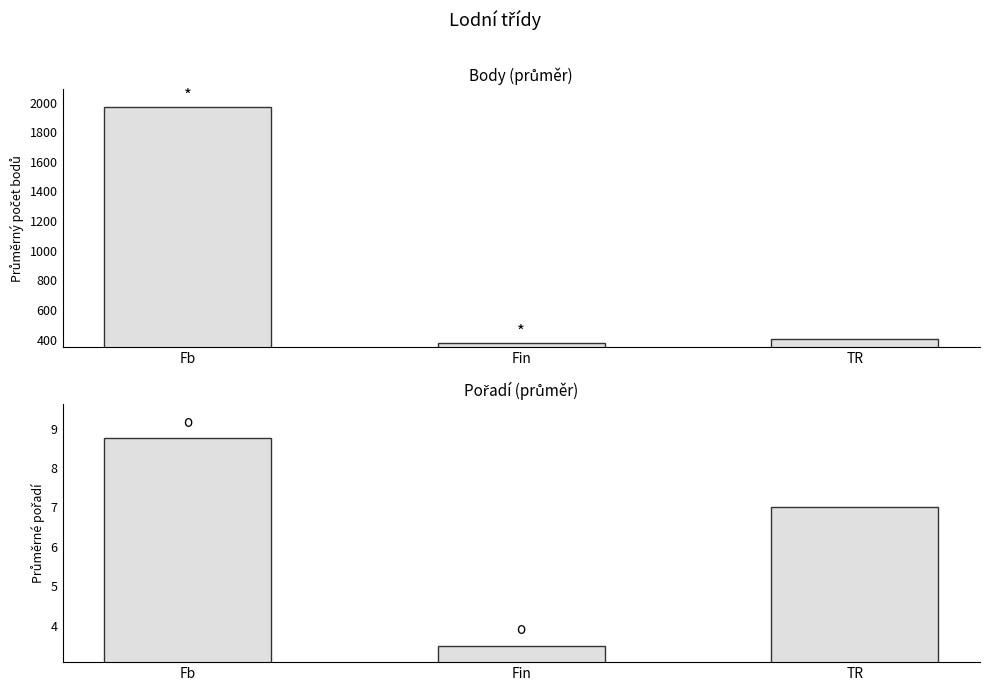

Between Fin and TR, which is larger?

TR